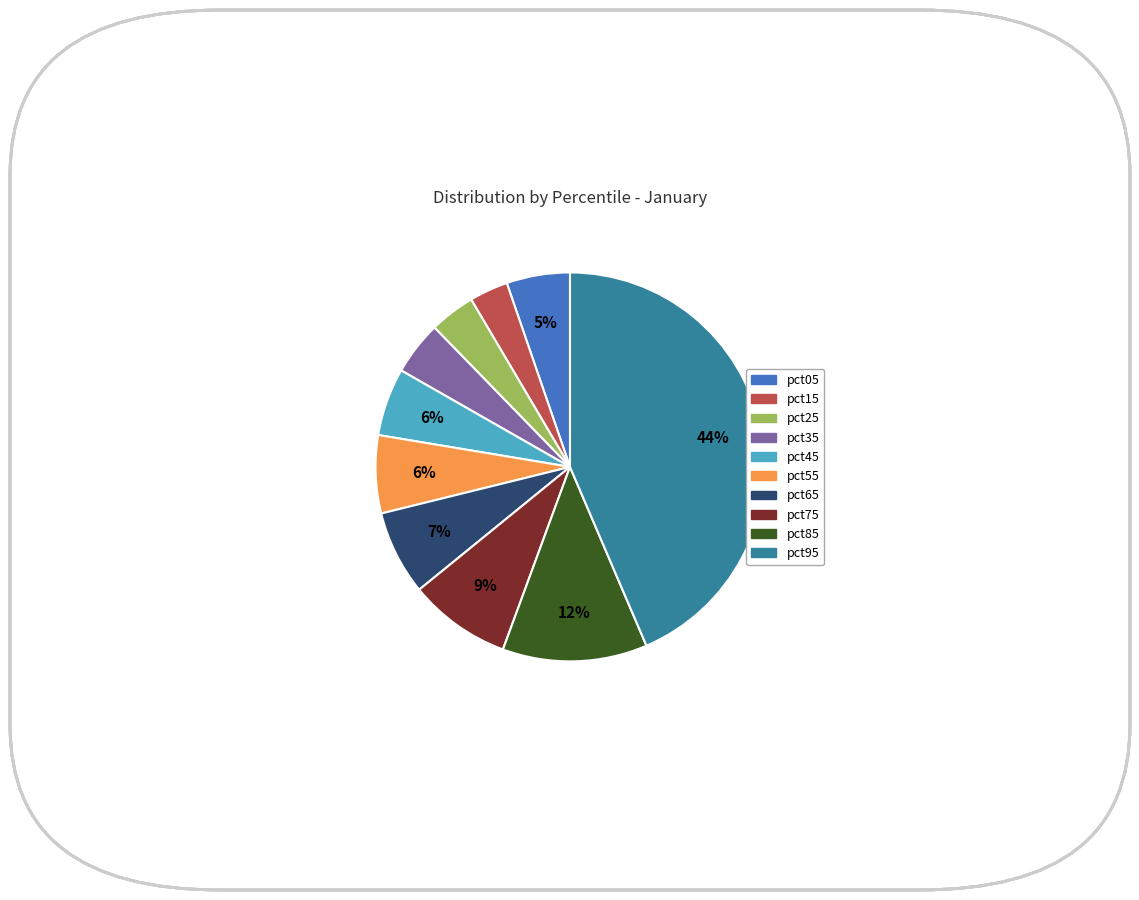

To the nearest percent, what is the combined percentage of pct85 and pct15?

15%